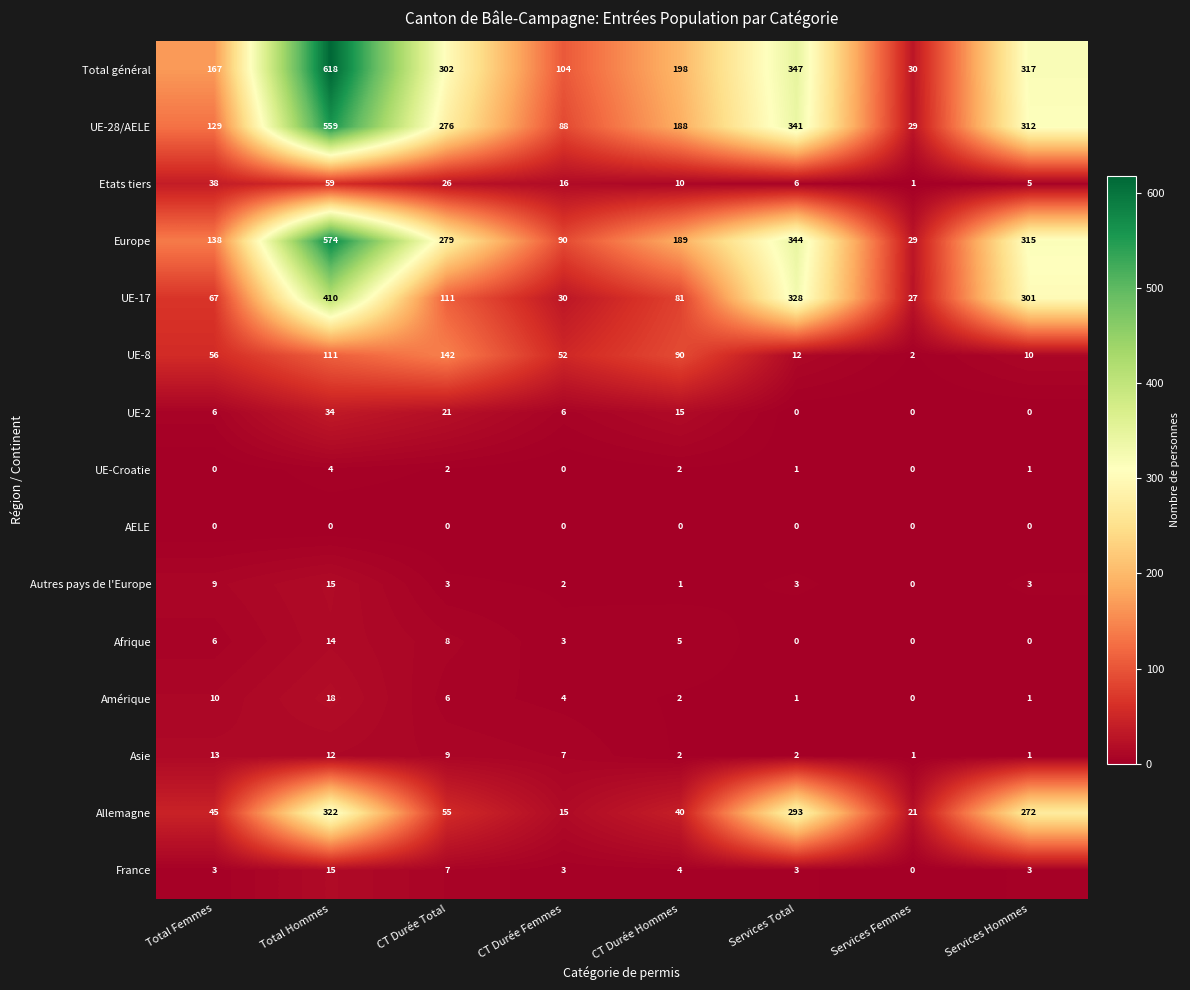

What is the difference between the maximum and minimum values in the UE-17 series?

383